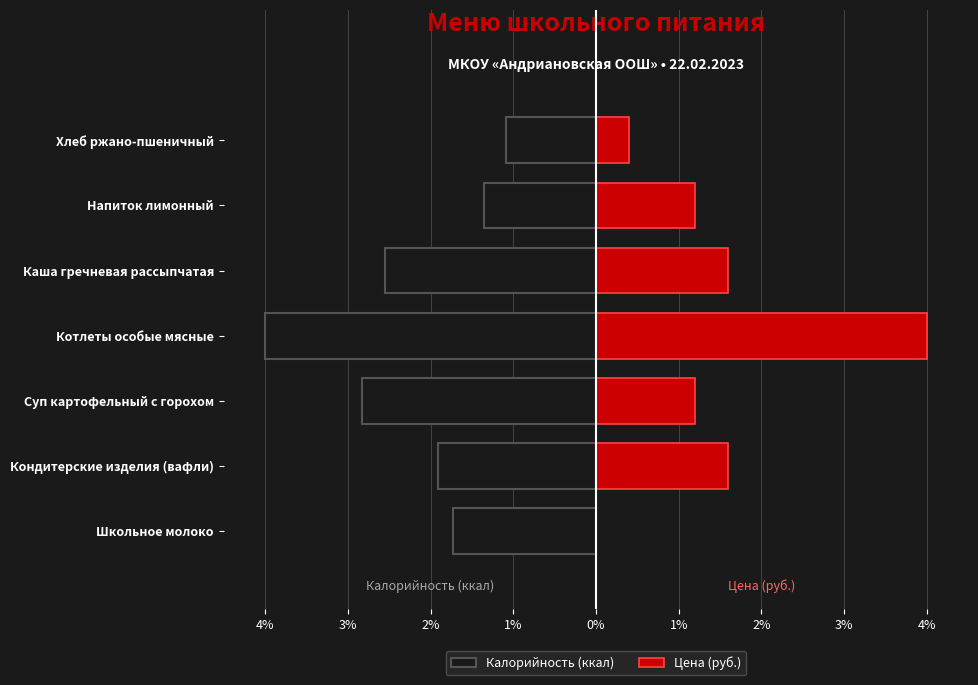

What is the difference between the maximum and minimum values in the Цена (руб.) series?

4.0